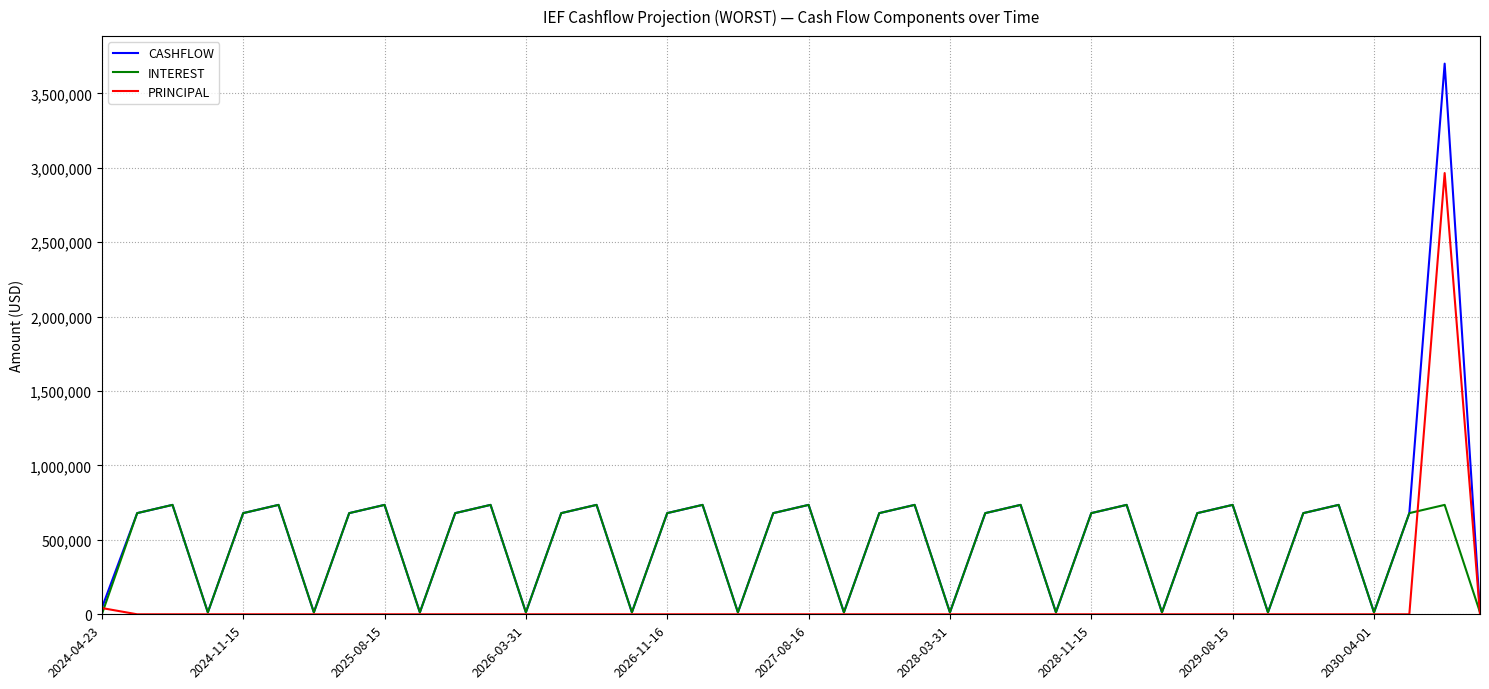

List the series in order of their overall mean, lowest first.

PRINCIPAL, INTEREST, CASHFLOW